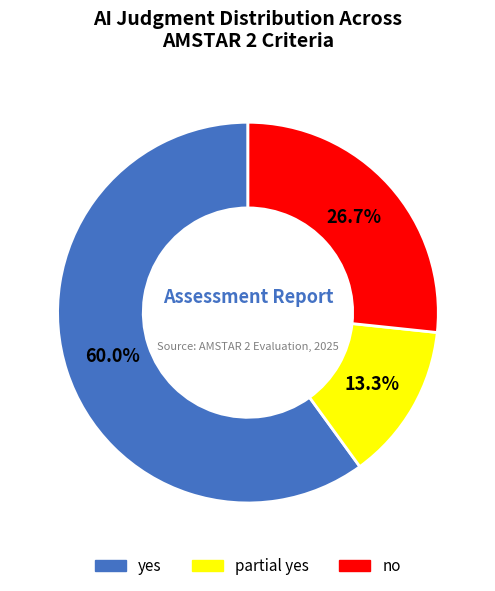

The yes slice represents 54% of the pie. True or false?

False